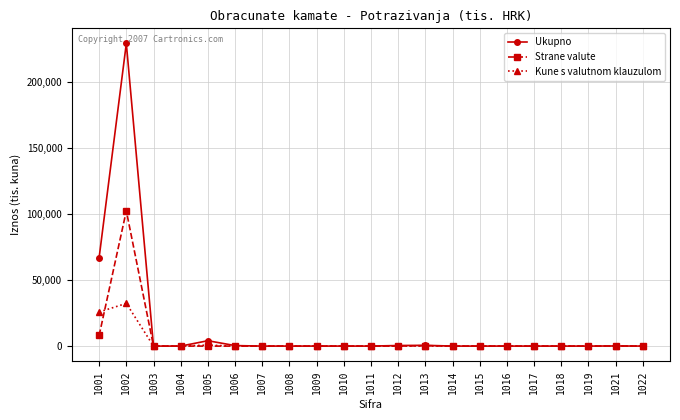

True or false: Strane valute has a value of 305 at 1013.

True